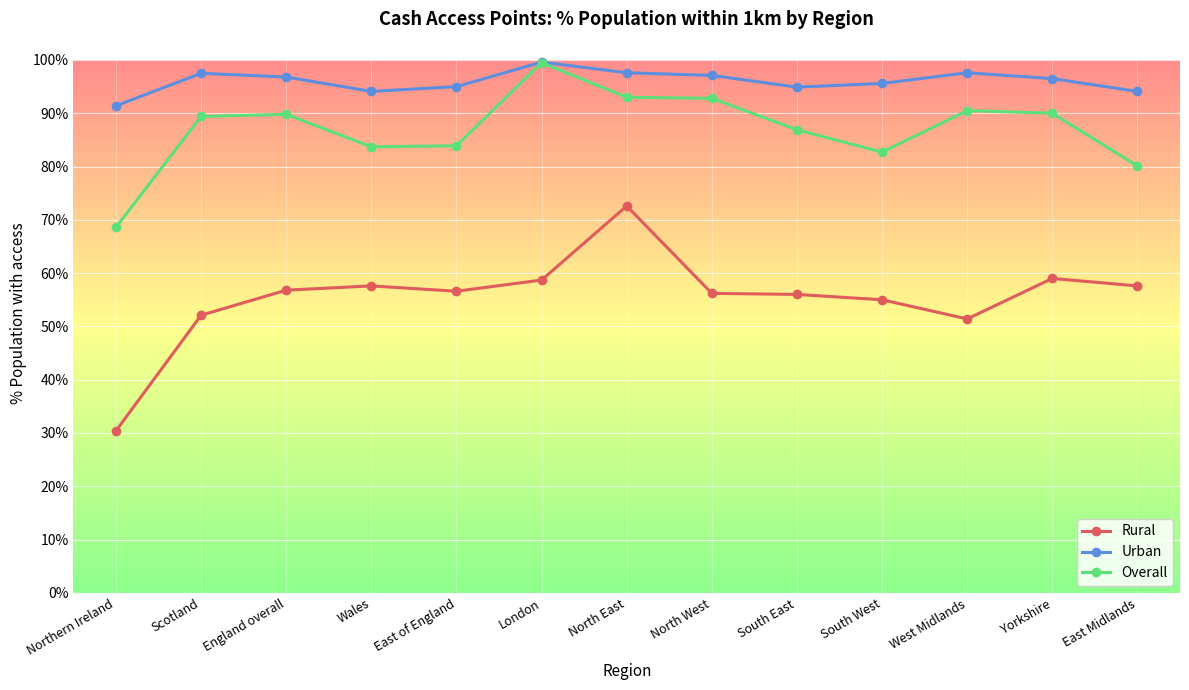

True or false: Urban and Rural intersect in this chart.

False